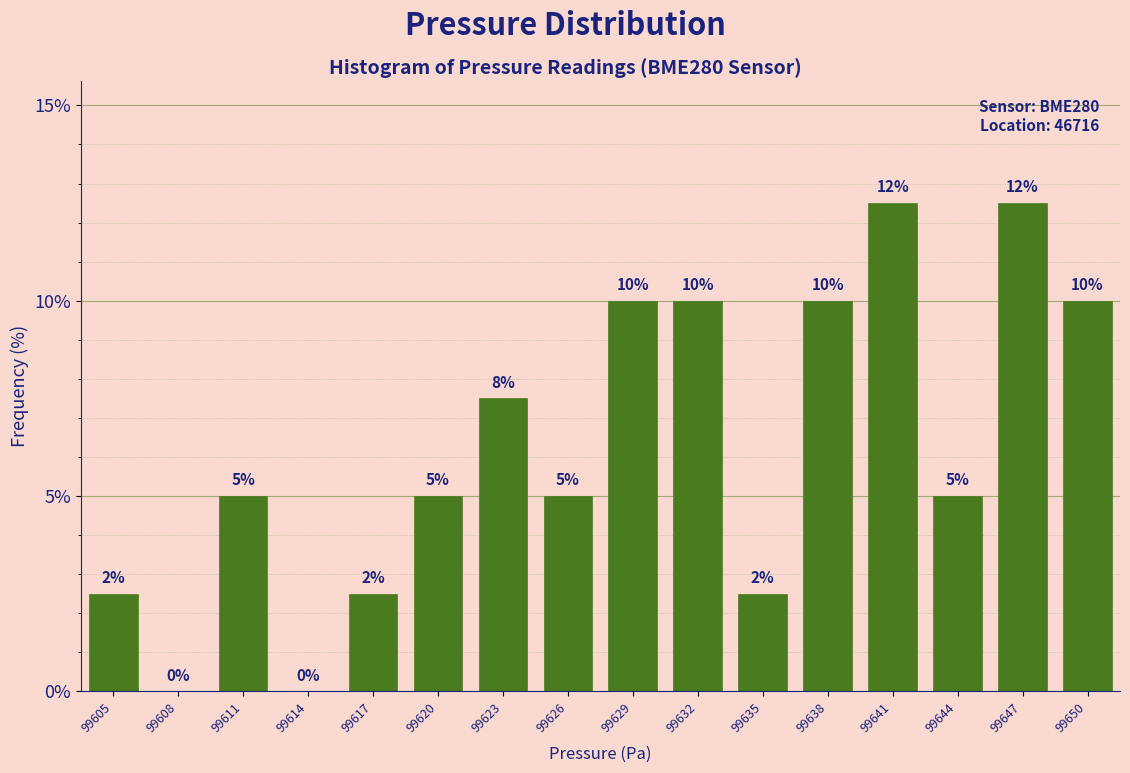

Approximately how many times larger is the value at 99638 compared to 99629?

1.0